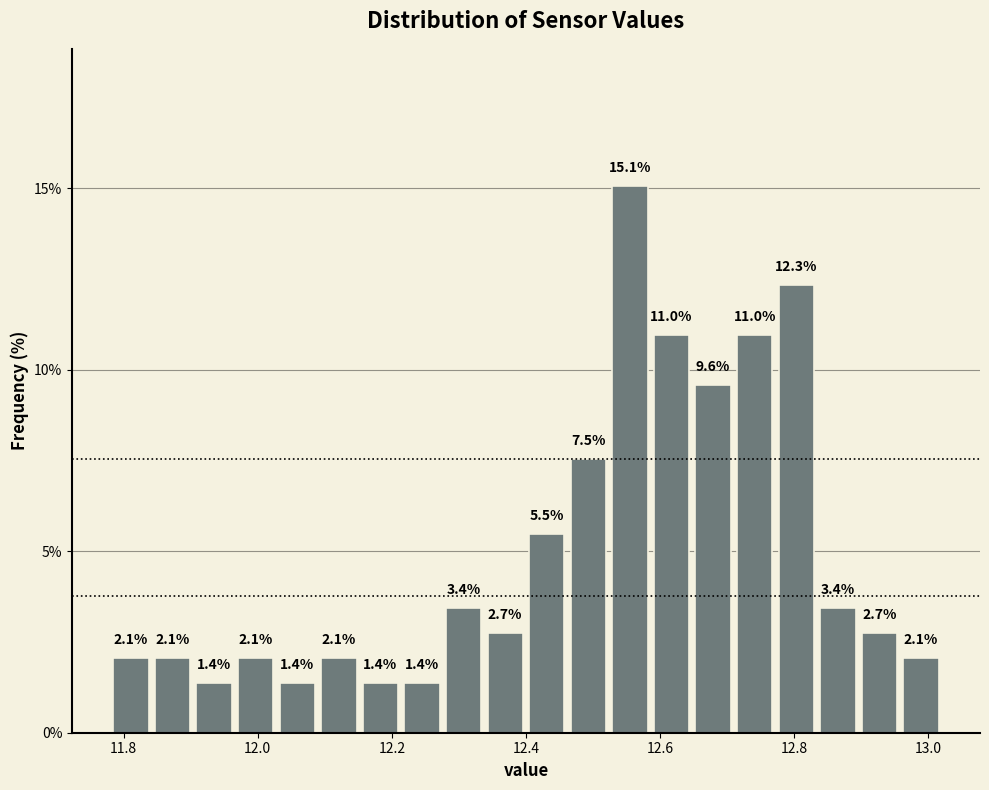

Around what value on the x-axis is the tallest bar? Give the approximate position of its centre, as read against the axis.

12.56